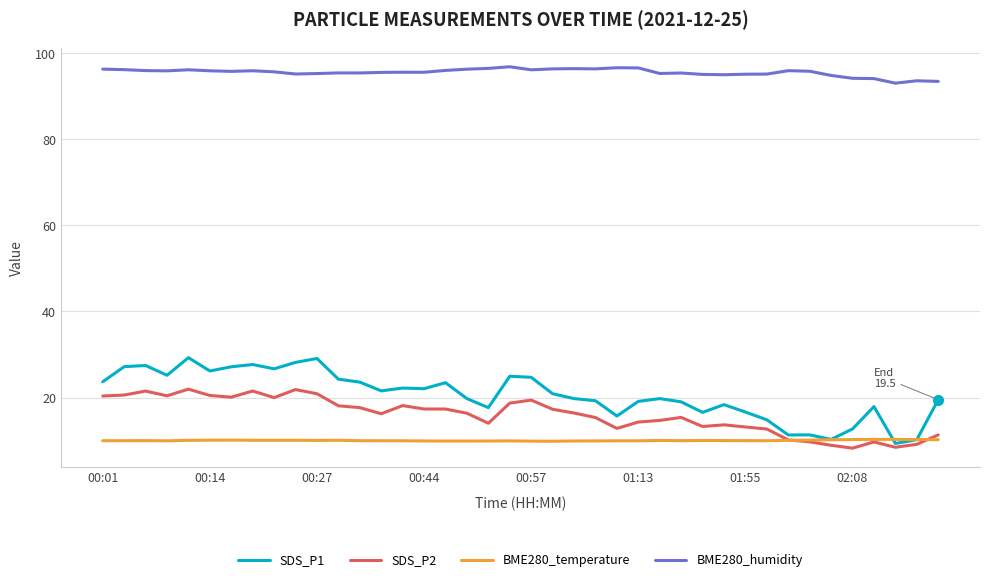

Which series has the widest spread of values?

SDS_P1